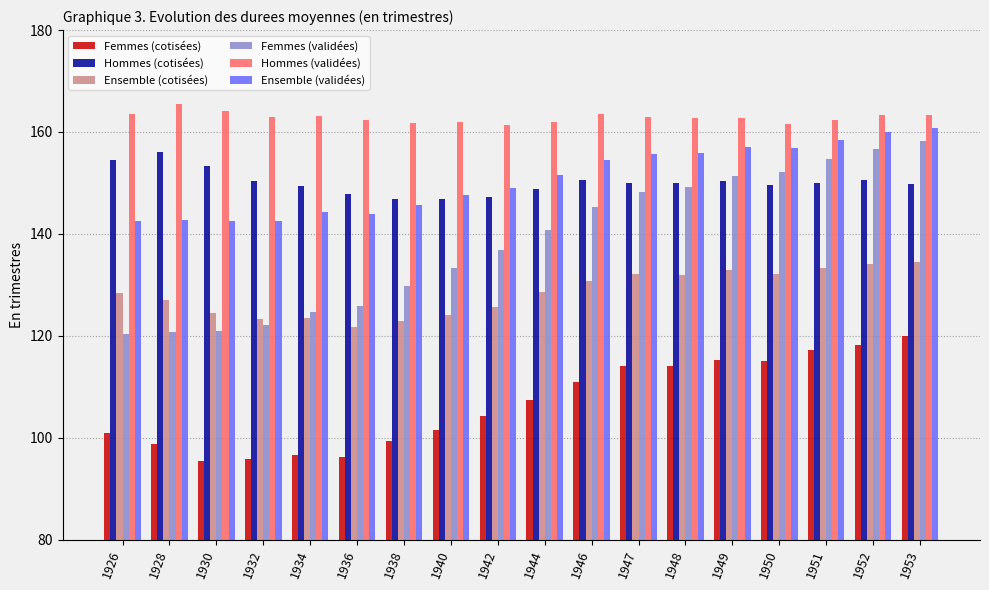

What are all the series names shown in the legend?

Femmes (cotisées), Hommes (cotisées), Ensemble (cotisées), Femmes (validées), Hommes (validées), Ensemble (validées)